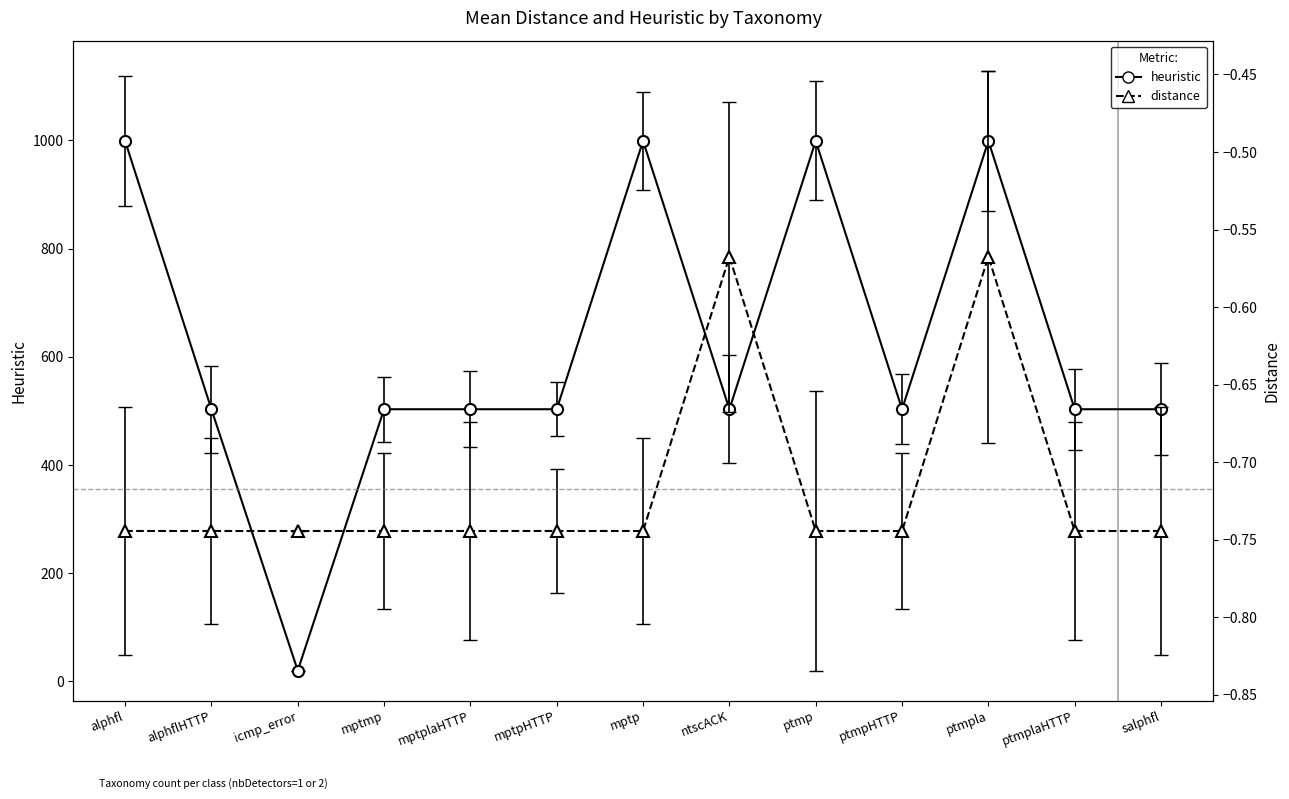

What is the spread (max minus min) of values at ntscACK?

503.6